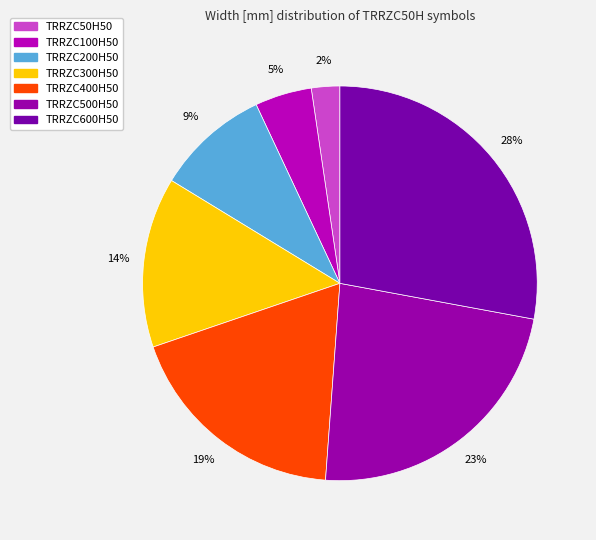

Which slice is the smallest?

TRRZC50H50